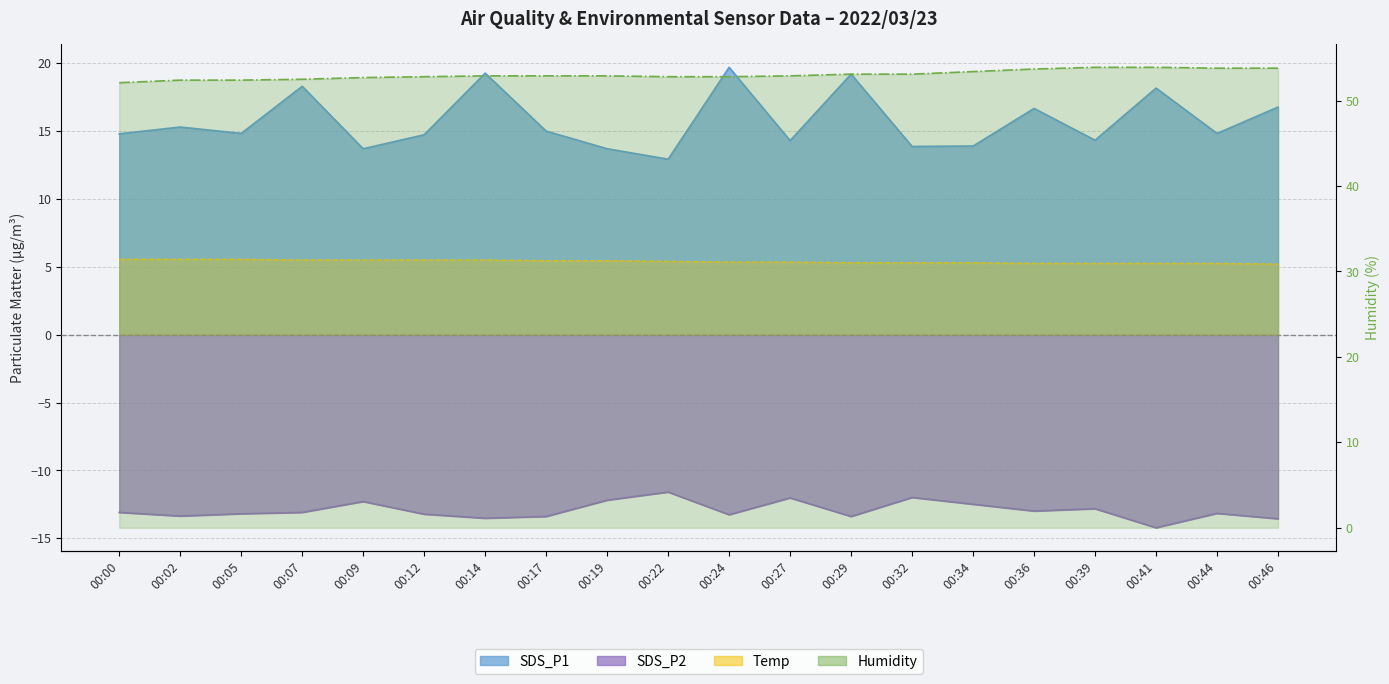

List the series in order of their overall mean, highest first.

Humidity, SDS_P1, Temp, SDS_P2